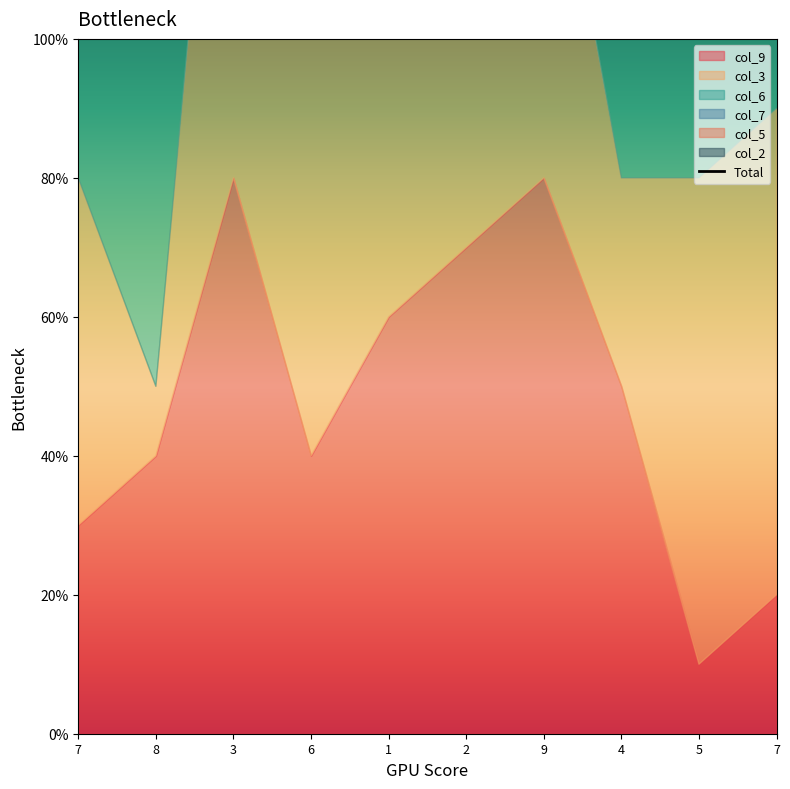

What is the difference between the values at 1 and 6?

130